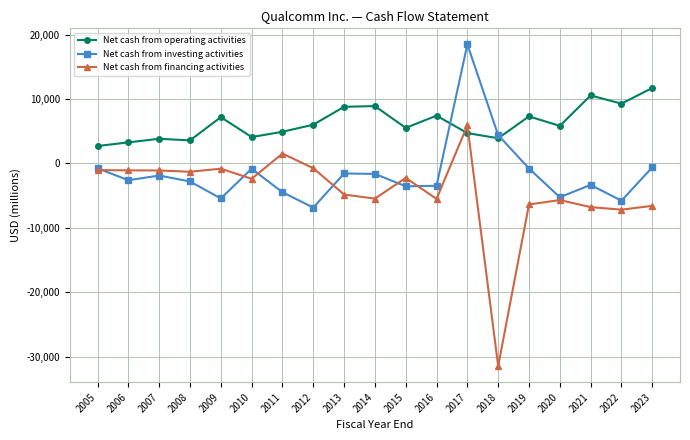

What value does the Net cash from financing activities series have at 2020?

-5707